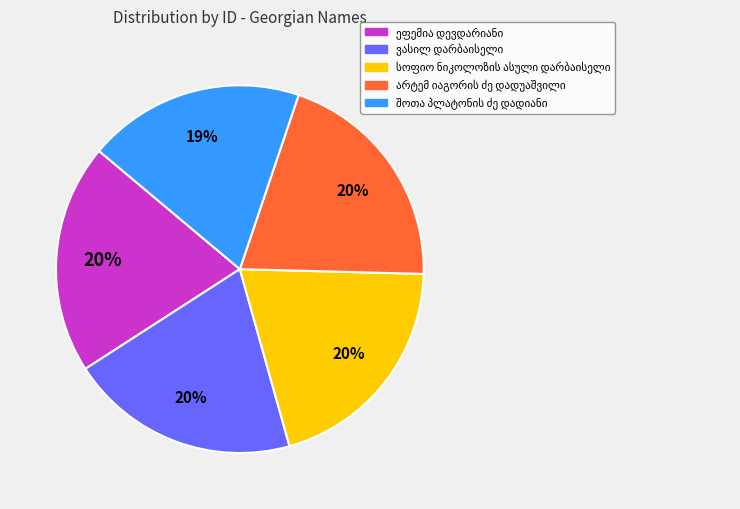

Is there a majority slice in this chart?

No